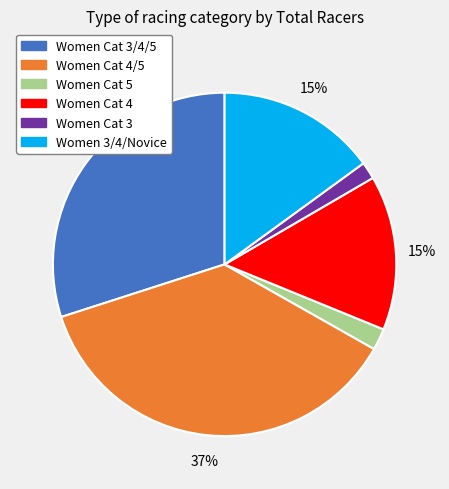

Is it true that Women Cat 5 is 16% of the pie?

False